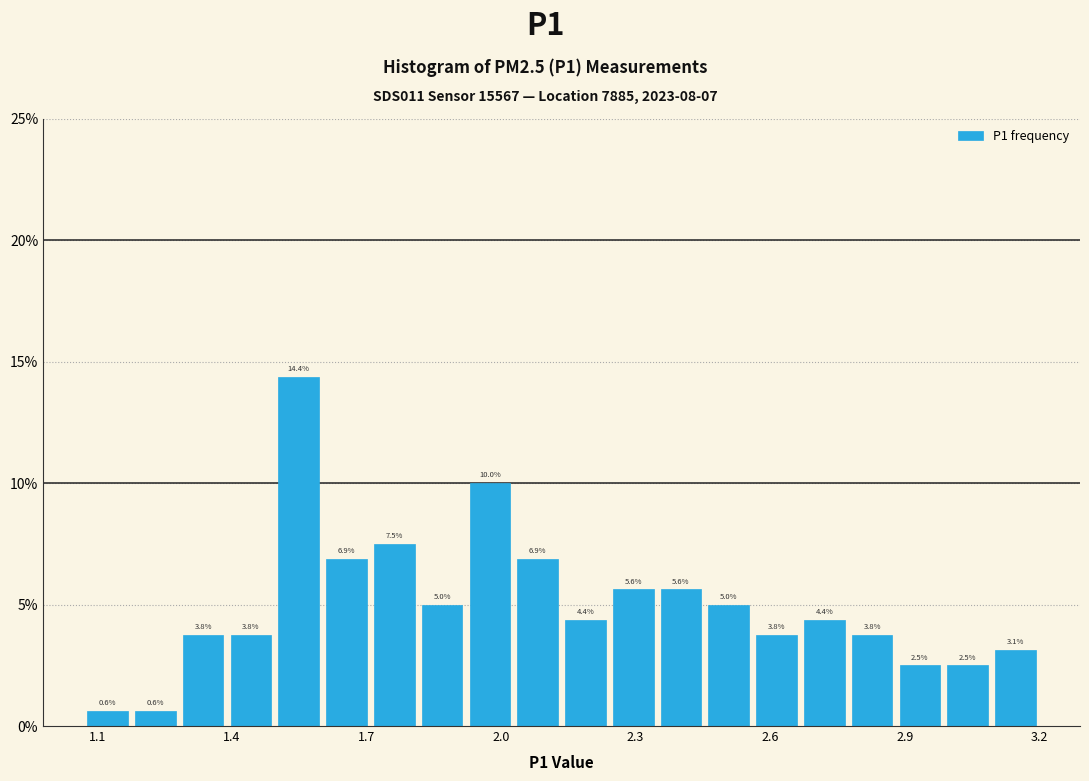

Read against the x-axis, roughly where is the centre of the tallest bar?

1.55